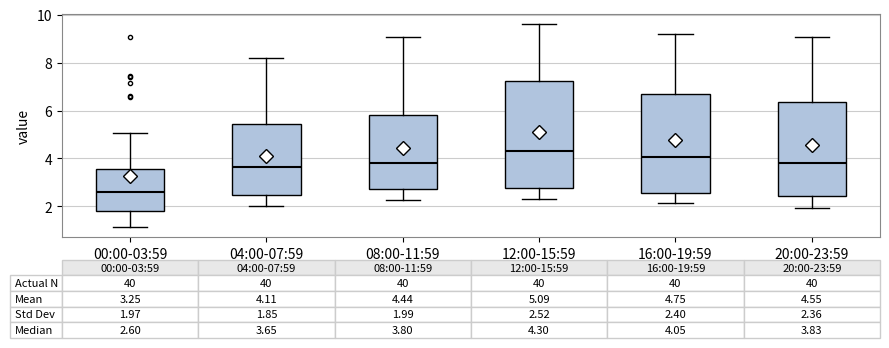

Comparing the boxes themselves (not the whiskers), which one is the tallest?

12:00-15:59